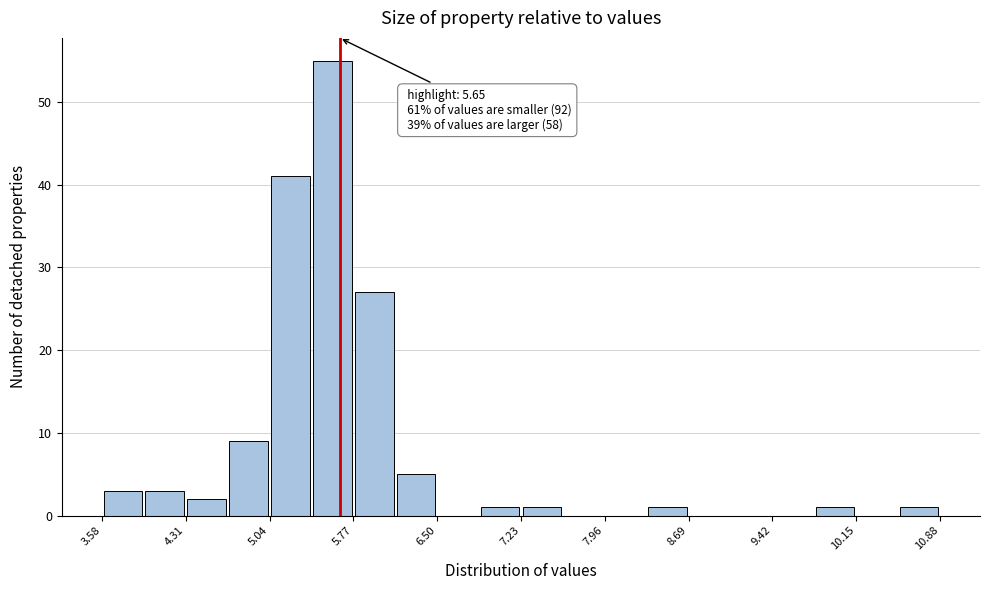

Around what value on the x-axis is the tallest bar? Give the approximate position of its centre, as read against the axis.

5.6